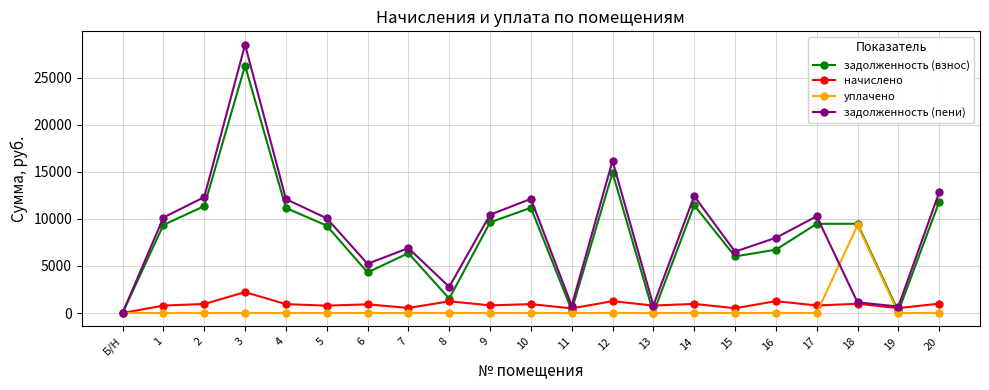

What is the value of the задолженность (взнос) point at the 3rd from the left?

11347.2